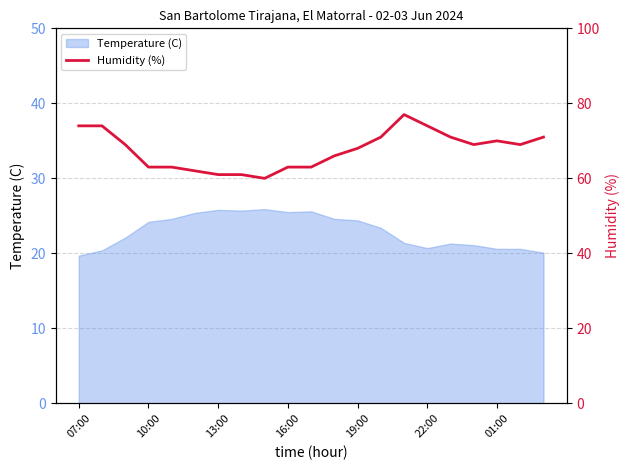

What is the lowest value of the Temperature (C) series?

19.7